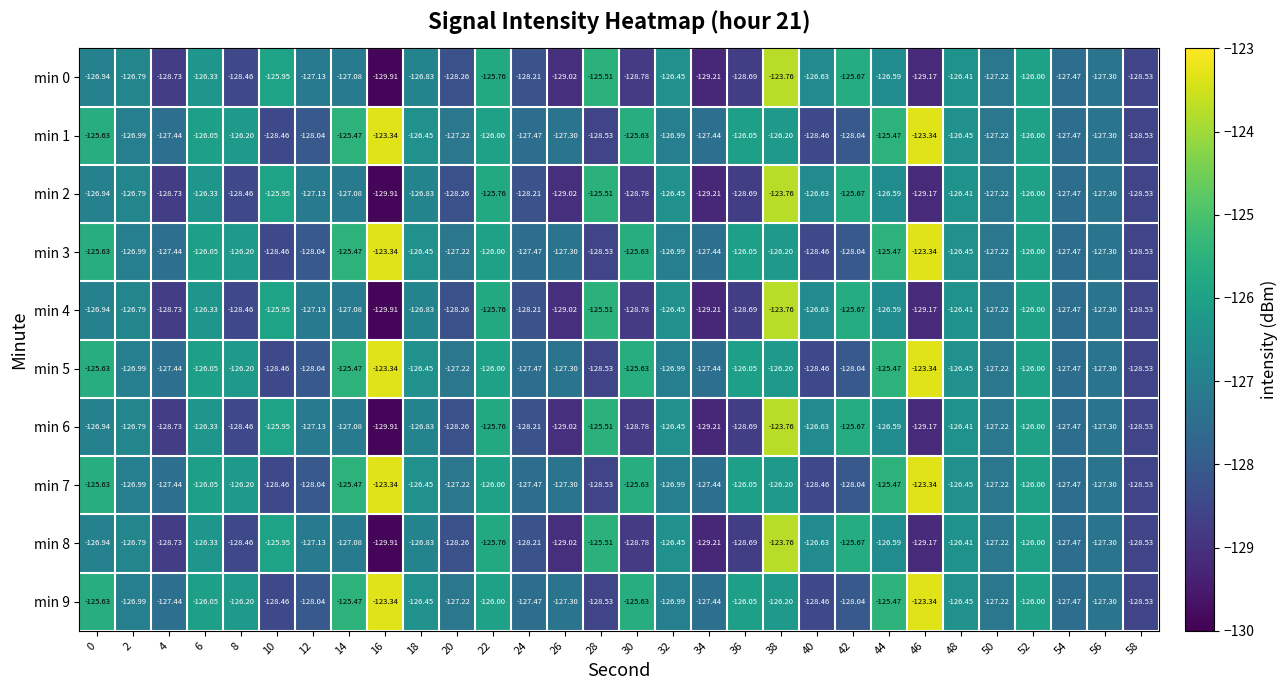

Is the value of min 0 at 22 greater than the value of min 1 at 10?

Yes